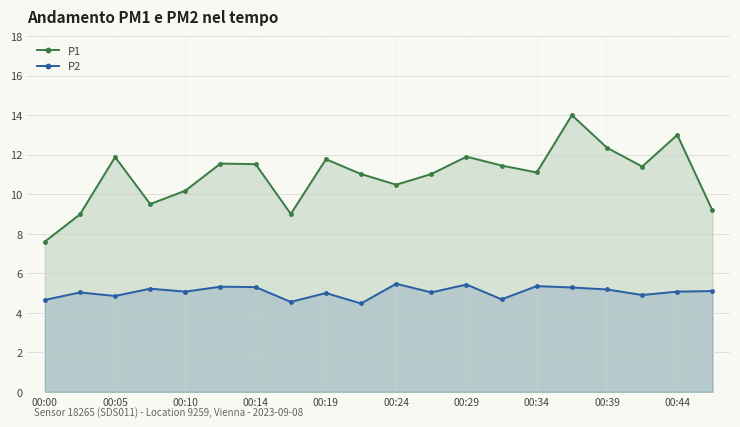

How many interior local valleys does the P2 series have?

7